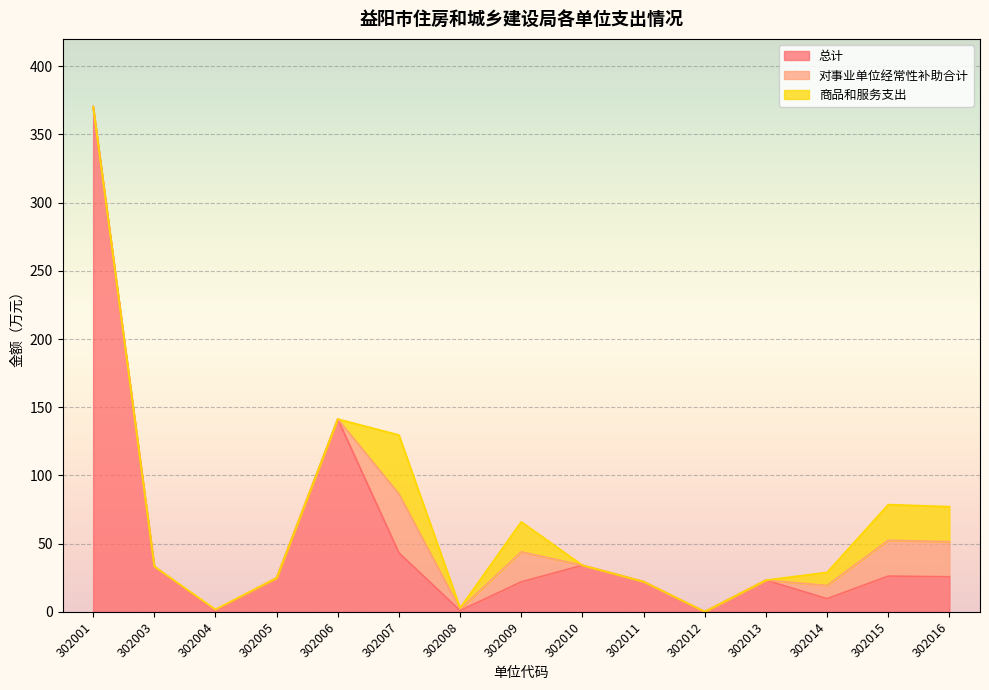

True or false: 商品和服务支出 and 总计 intersect in this chart.

False